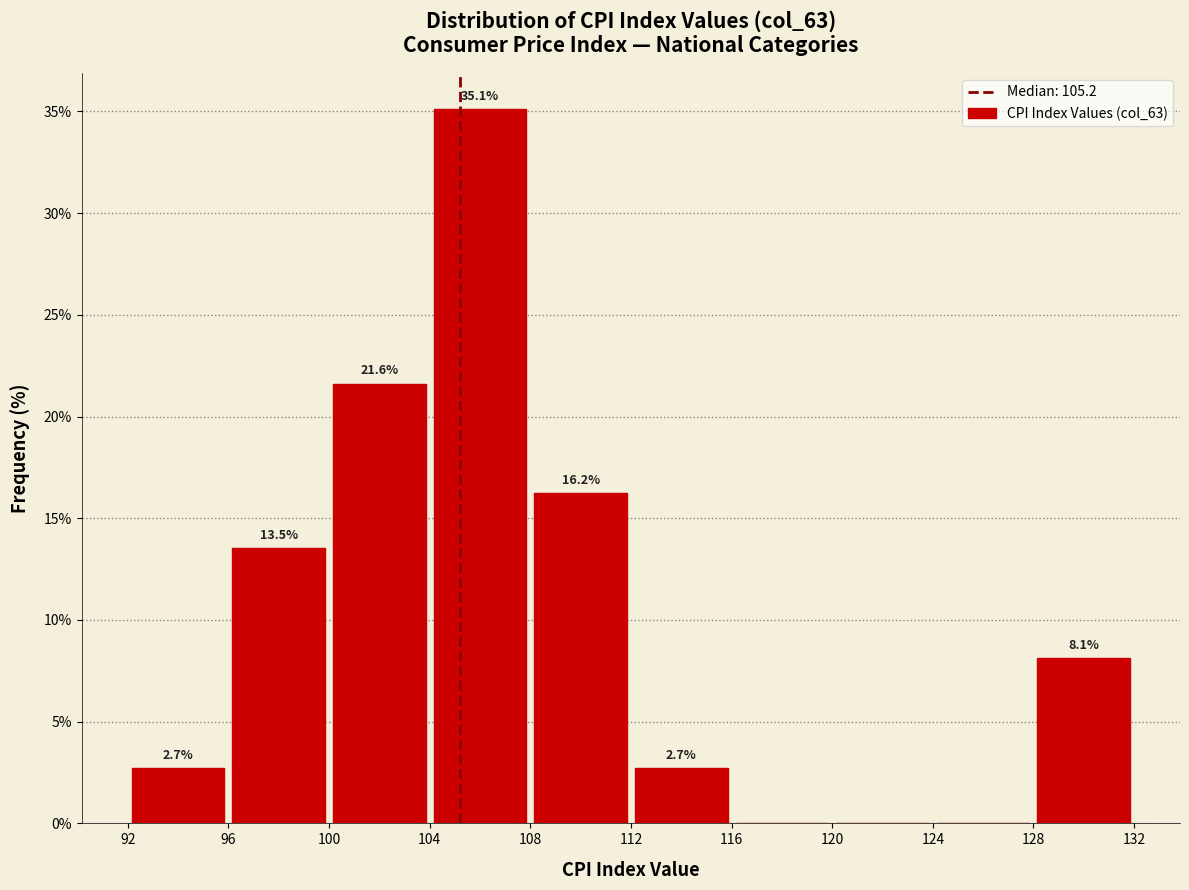

Which range on the x-axis has the tallest bar?

104 to 108